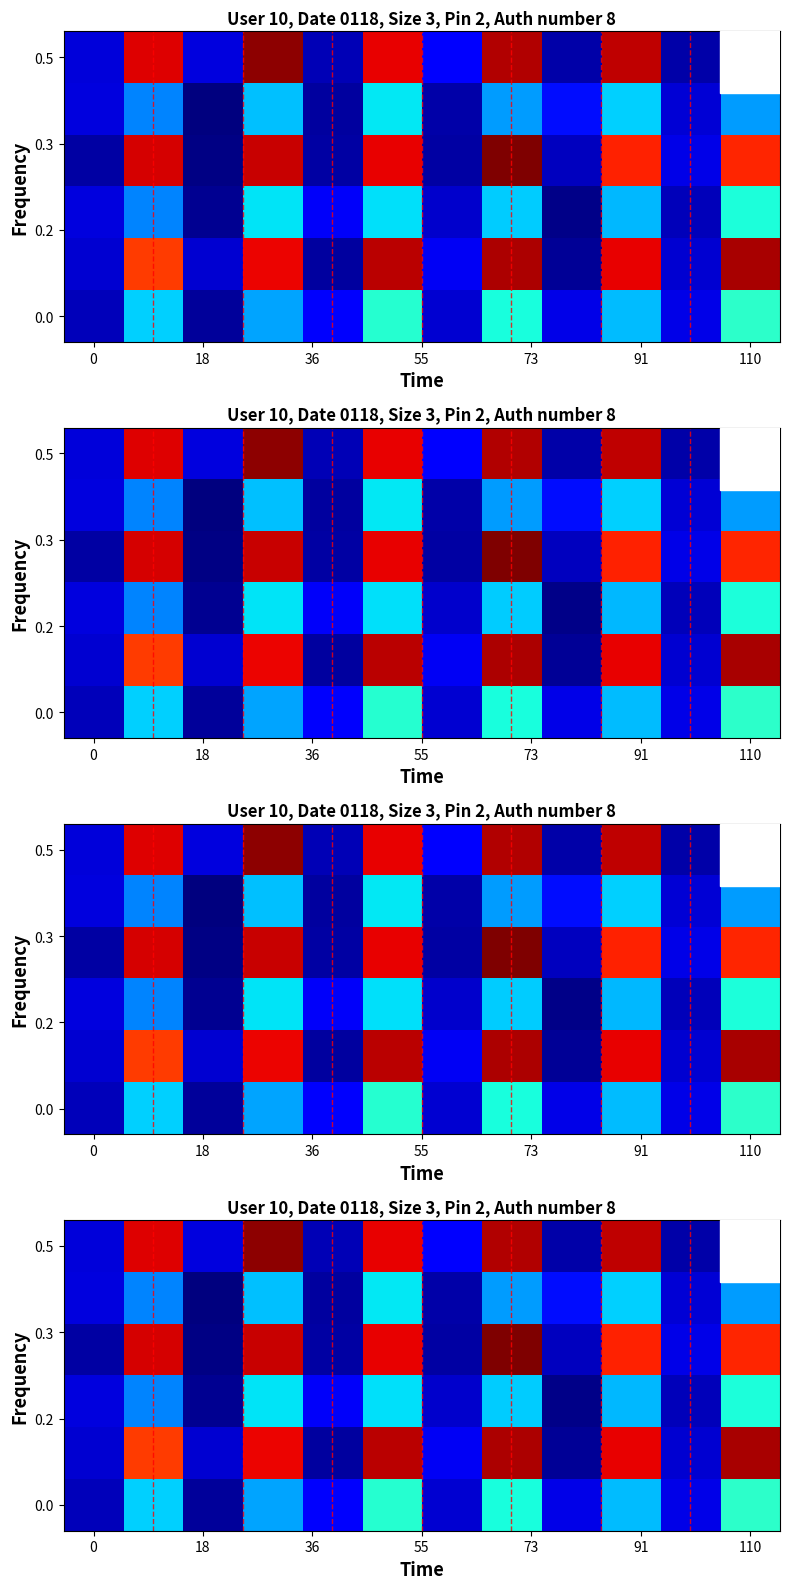

What is the maximum value shown in the chart?

109.4